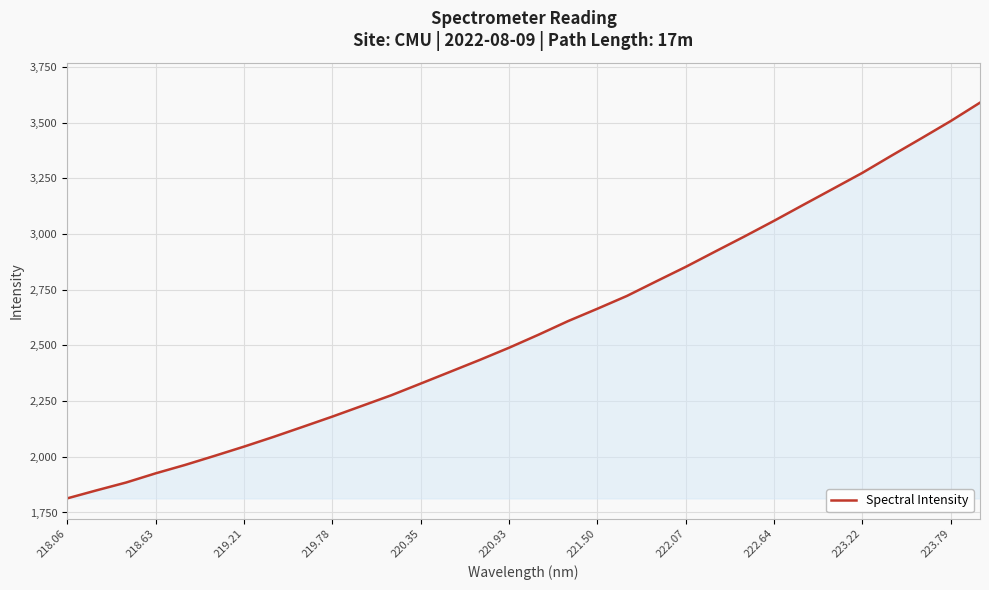

True or false: the data has more than 0 interior local peaks.

False